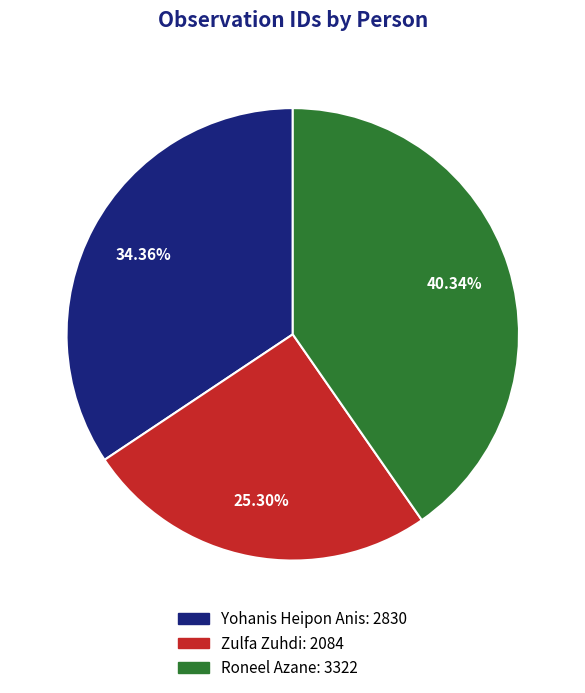

Which has a higher value, Yohanis Heipon Anis or Zulfa Zuhdi?

Yohanis Heipon Anis